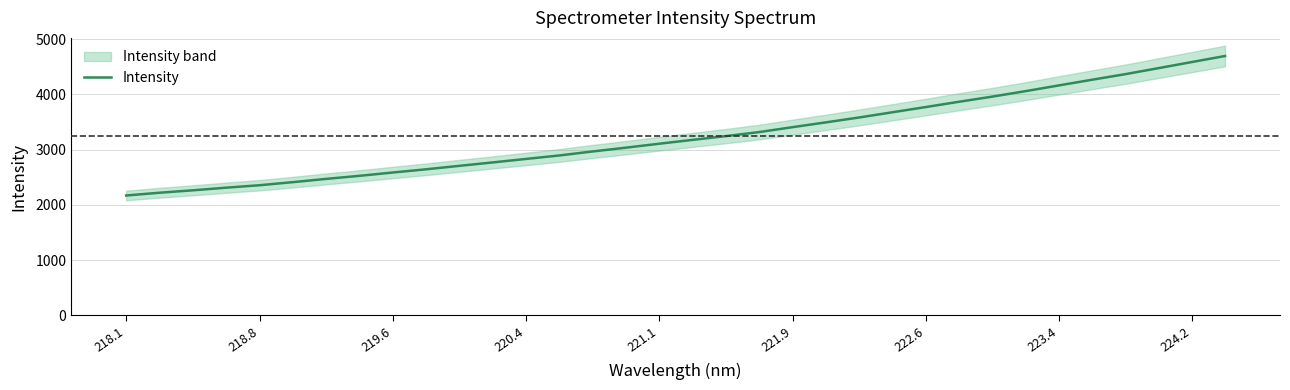

Does the chart have visible grid lines?

Yes